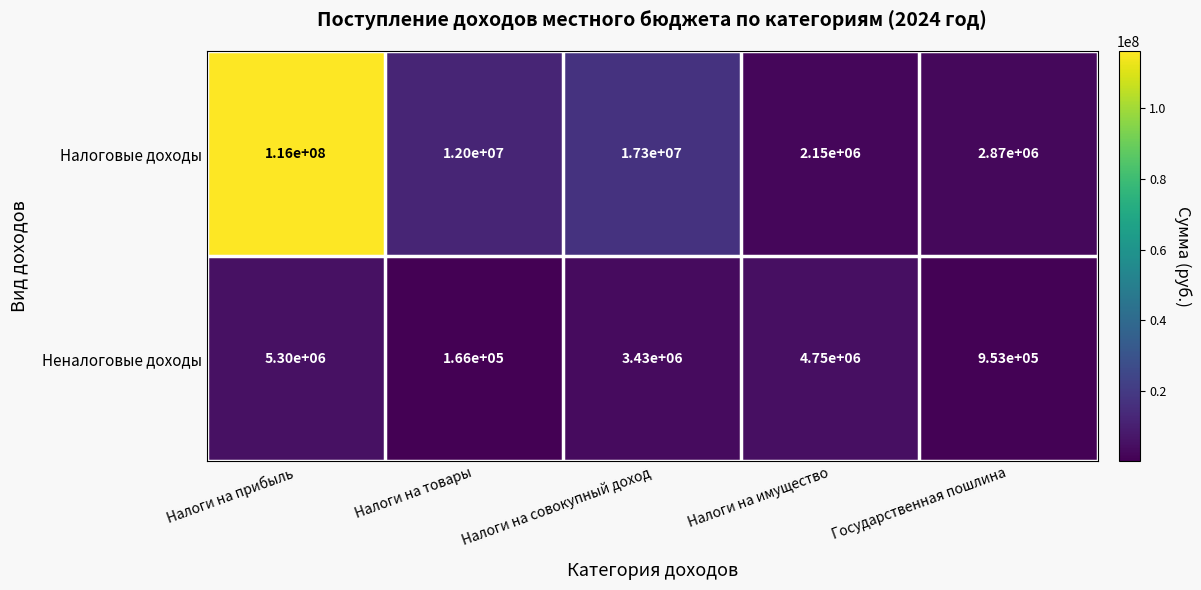

Which series has the largest range (max minus min)?

Налоговые доходы